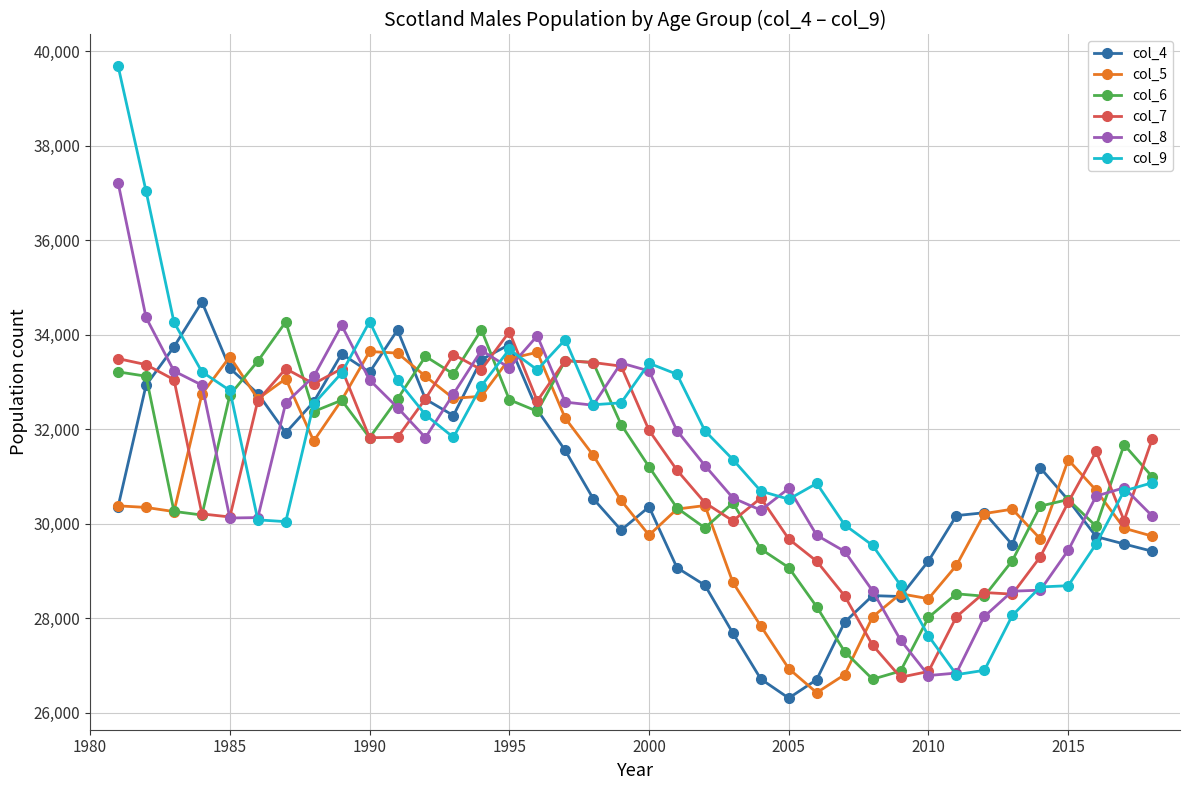

List the series in order of their peak value, highest first.

col_9, col_8, col_4, col_6, col_7, col_5